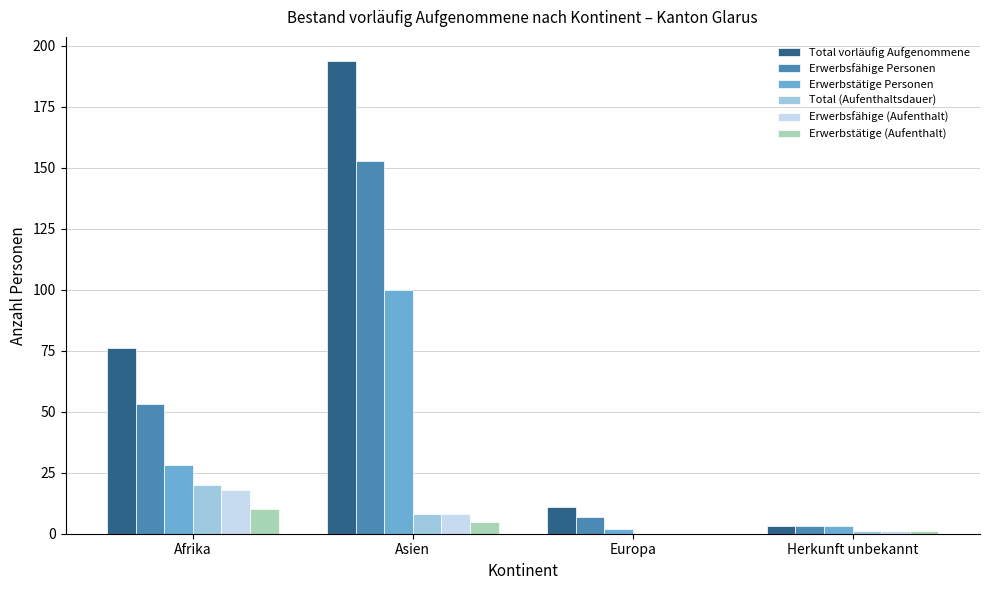

What is the approximate value of Erwerbsfähige (Aufenthalt) at Herkunft unbekannt?

1